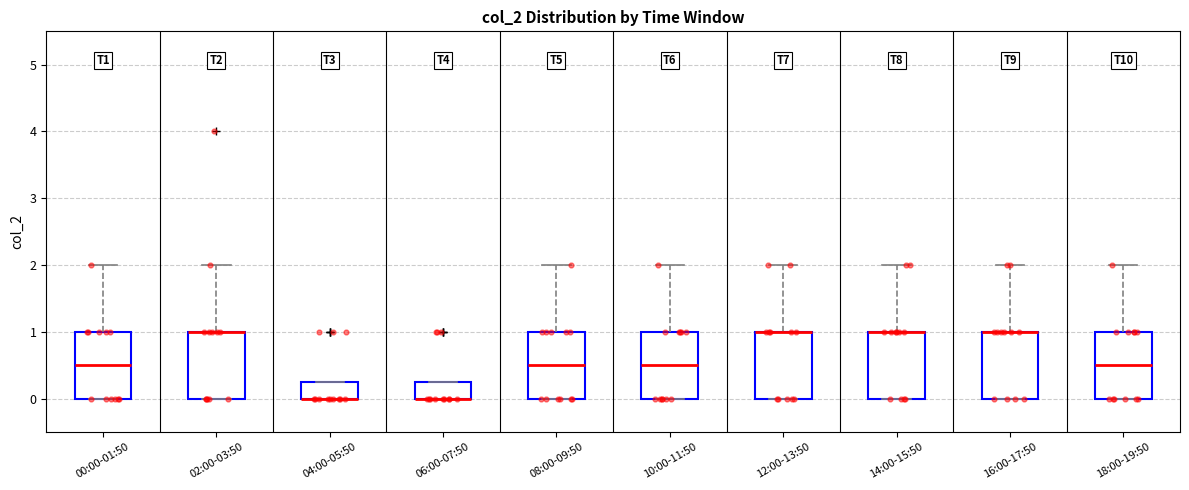

Where is the upper edge of the box for 08:00-09:50 on the y-axis? The values are not printed on the chart, so give them approximately, as read against the axis.

1.0